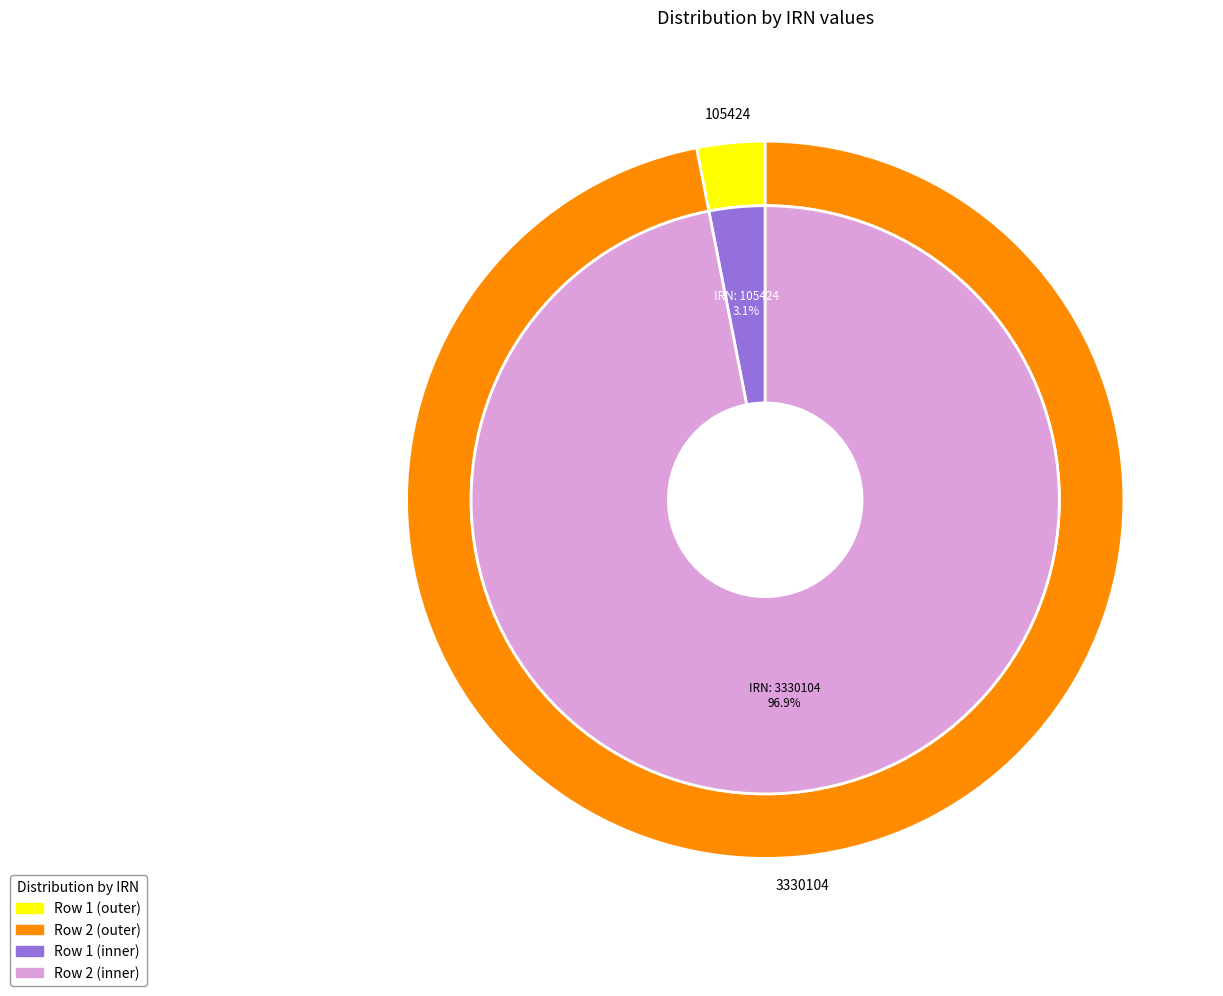

To the nearest percent, what is the difference between the largest and smallest slice percentages?

94%